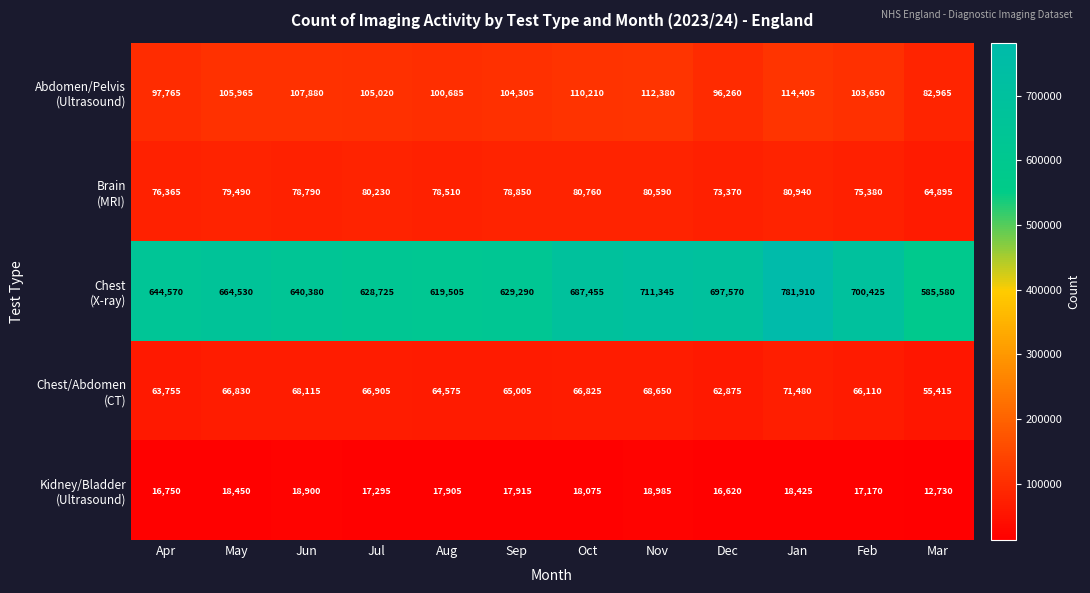

At which category is the sum across all series the highest?

Jan